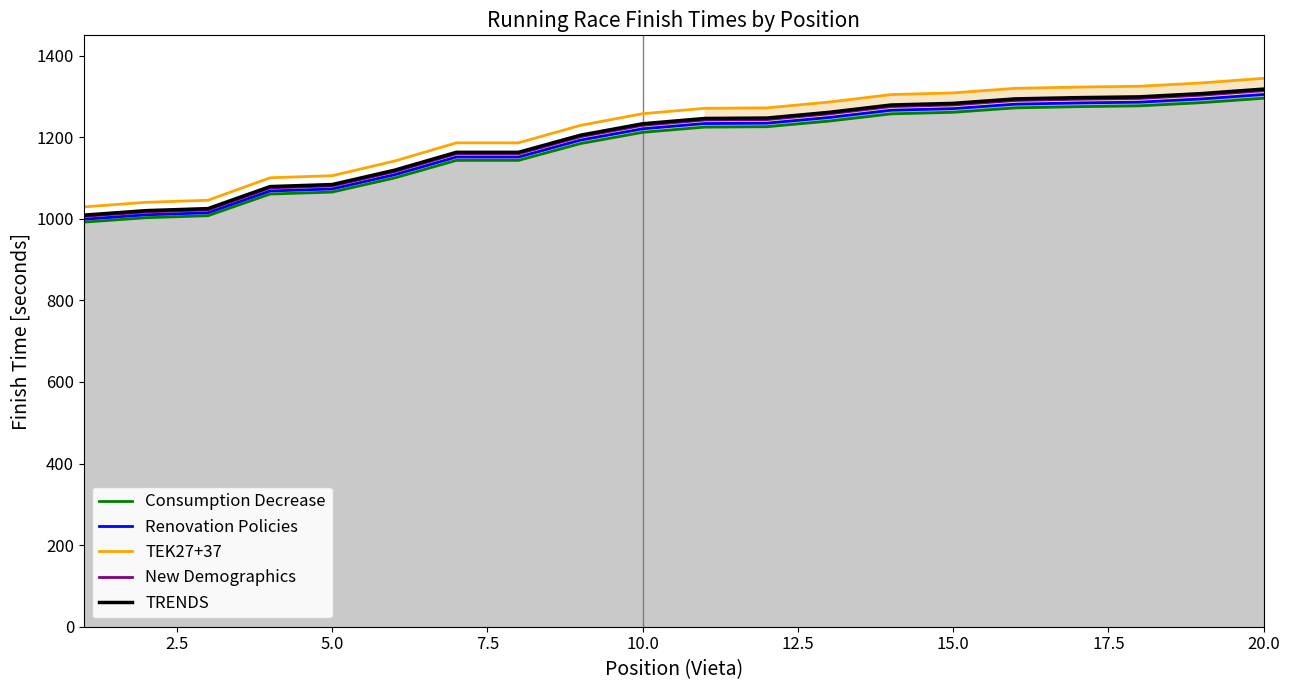

True or false: TRENDS and TEK27+37 cross at least once.

False